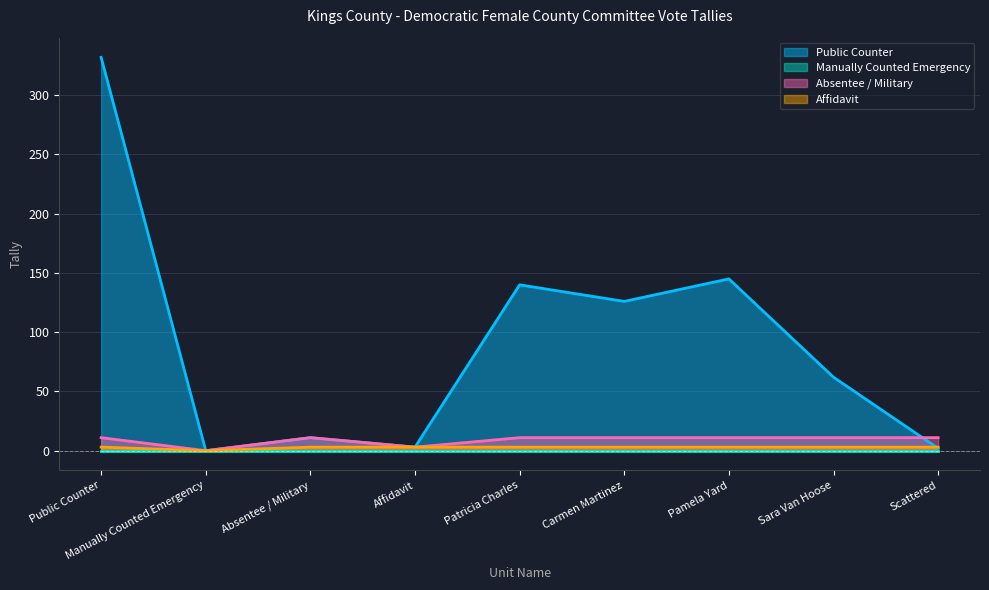

How many values in the Absentee / Military series are below 11?

2